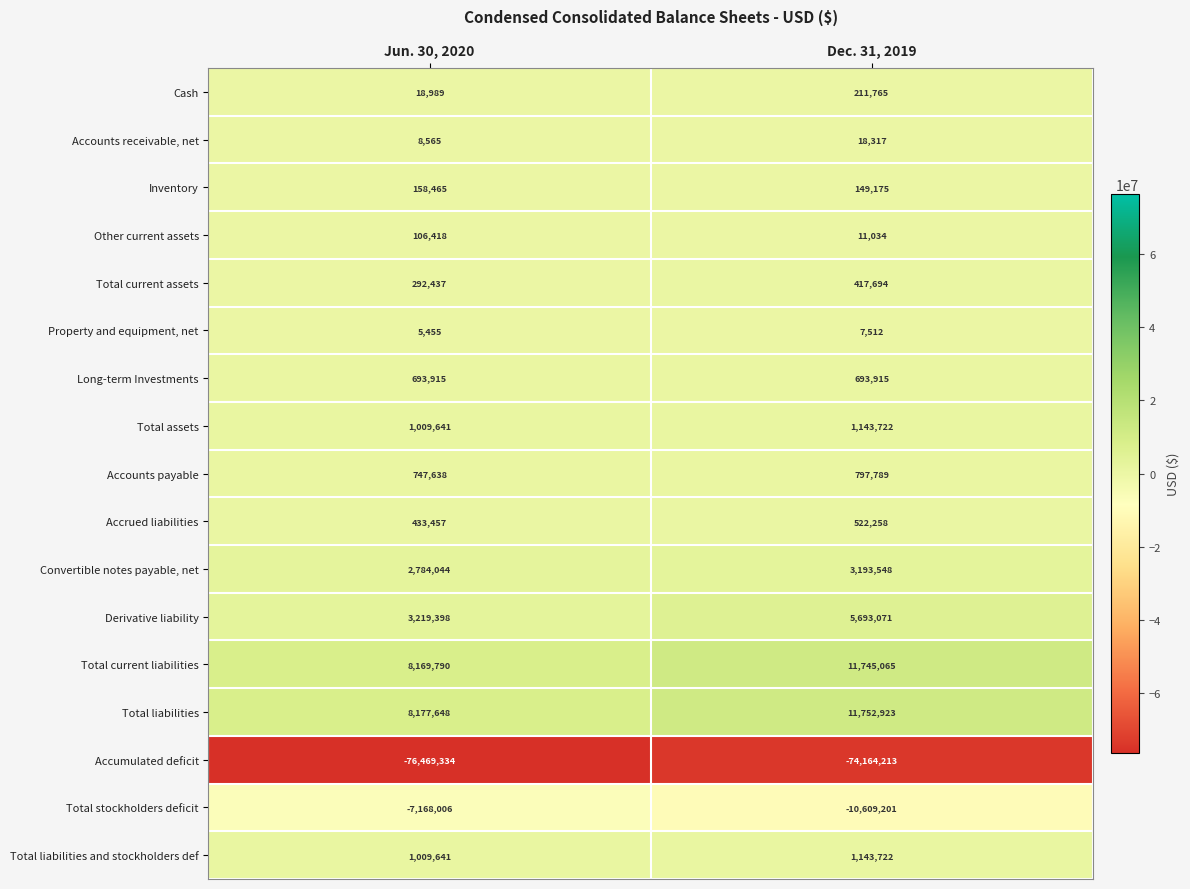

List the labels in order of Total liabilities value, largest first.

Dec. 31, 2019, Jun. 30, 2020